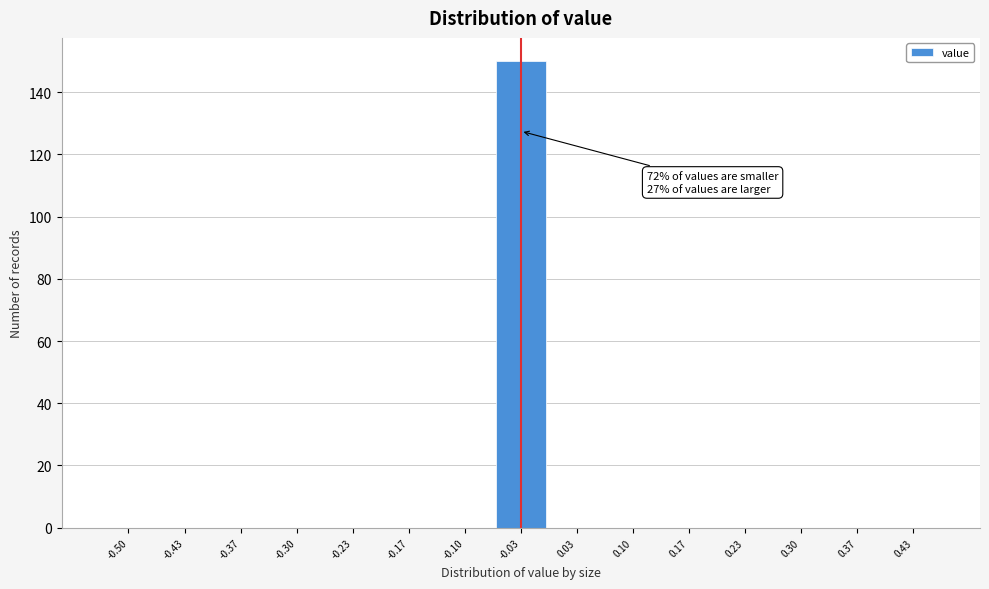

Reading right to left, transcribe all the data shown in this chart.

0.43=0	0.37=0	0.30=0	0.23=0	0.17=0	0.10=0	0.03=0	-0.03=150	-0.10=0	-0.17=0	-0.23=0	-0.30=0	-0.37=0	-0.43=0	-0.50=0